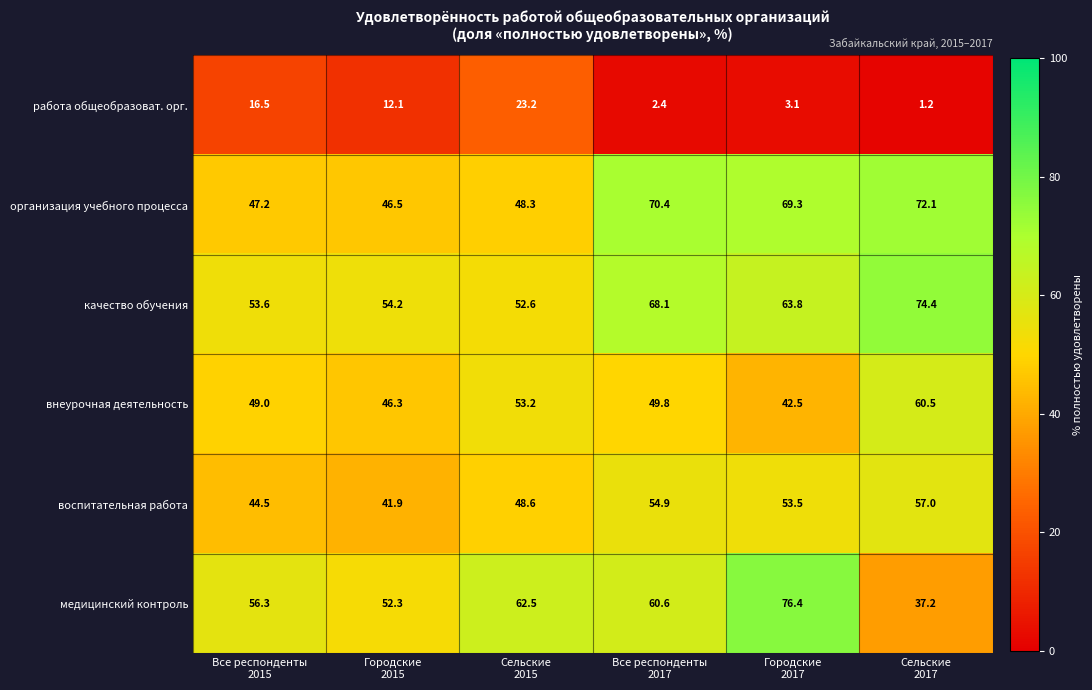

At Все респонденты
2017, list the series in order from smallest to largest.

работа общеобразоват. орг., внеурочная деятельность, воспитательная работа, медицинский контроль, качество обучения, организация учебного процесса